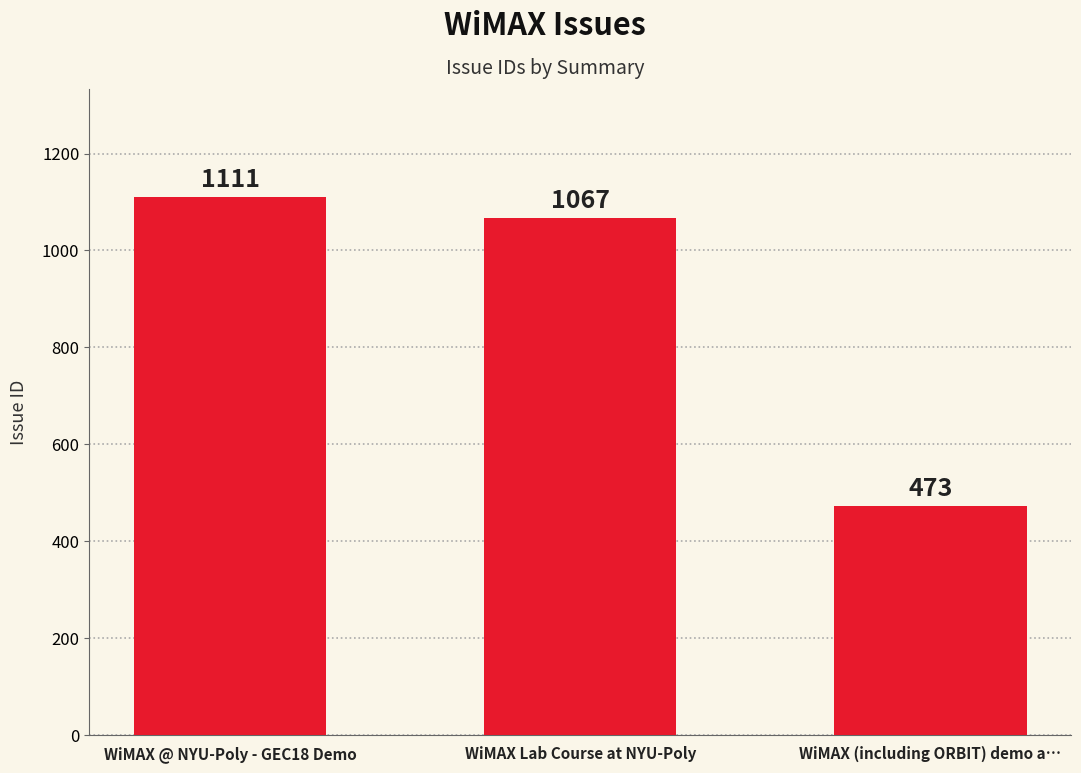

Which has a higher value, WiMAX Lab Course at NYU-Poly or WiMAX @ NYU-Poly - GEC18 Demo?

WiMAX @ NYU-Poly - GEC18 Demo